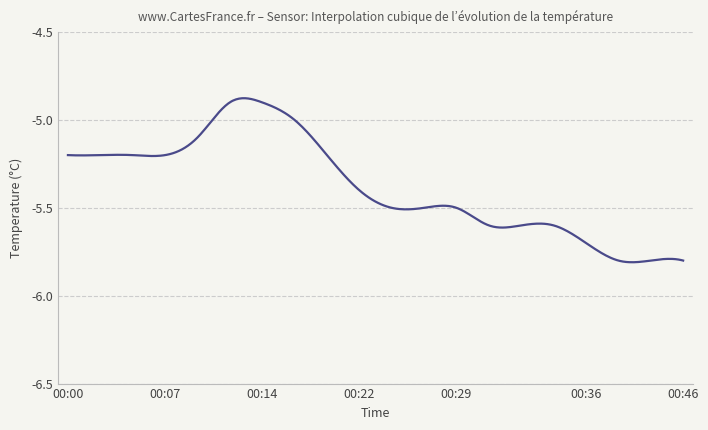

What is the difference between the second highest and second lowest values?

0.9